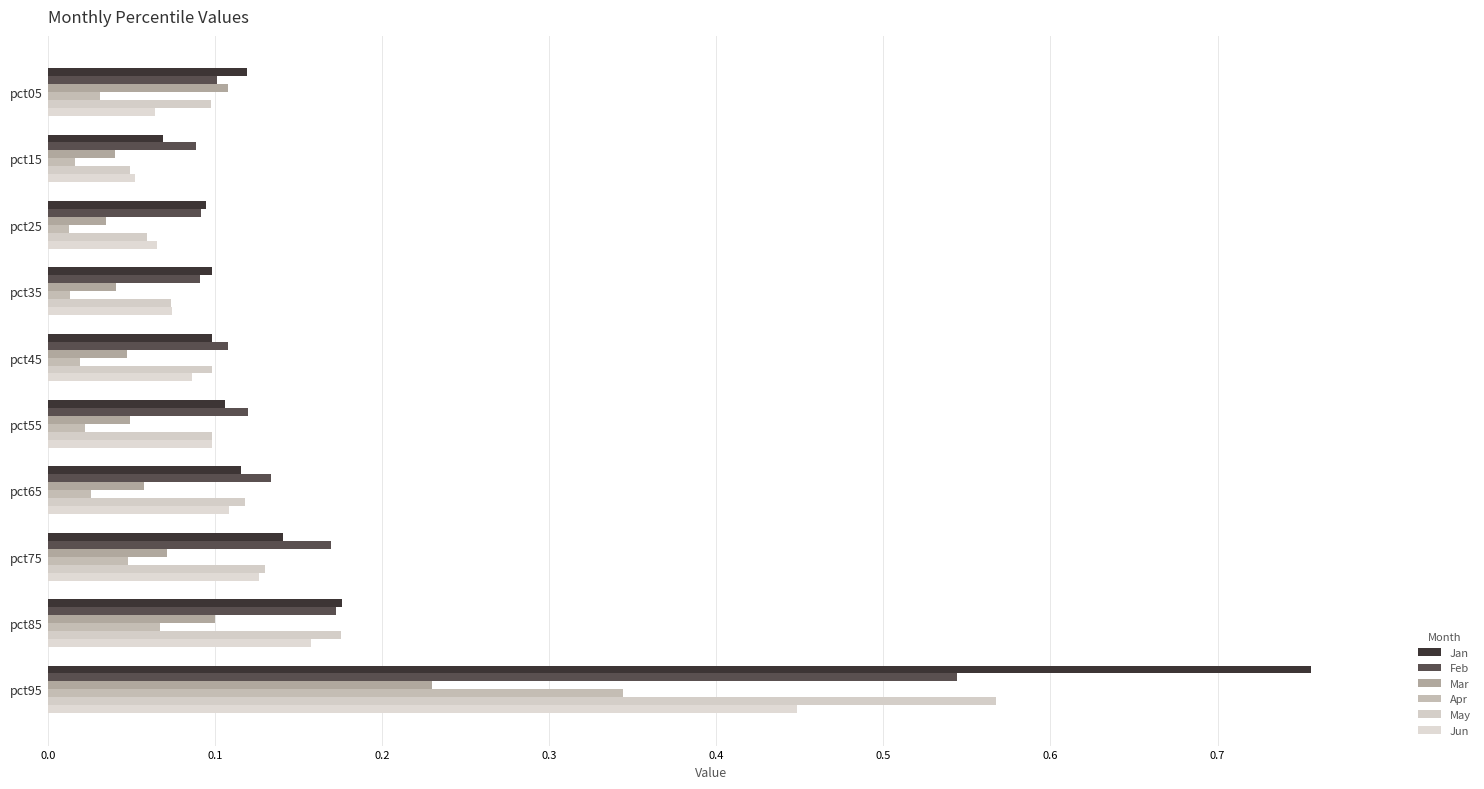

What is the value of the Jan bar at the 6th from the left?

0.1